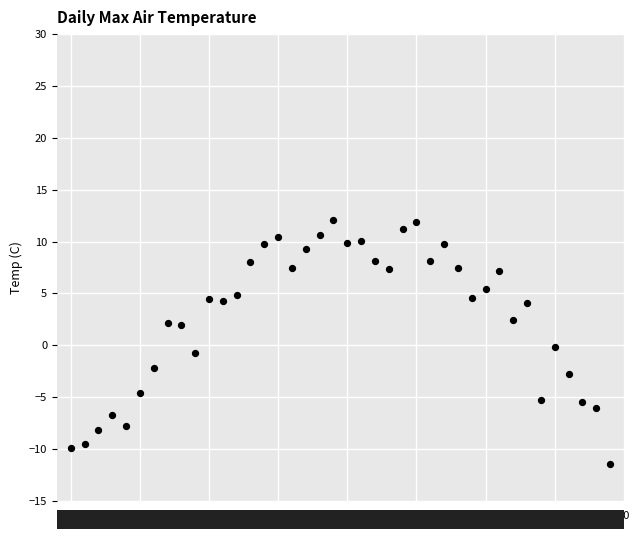

What is the range of Y values (max minus min)?

23.5